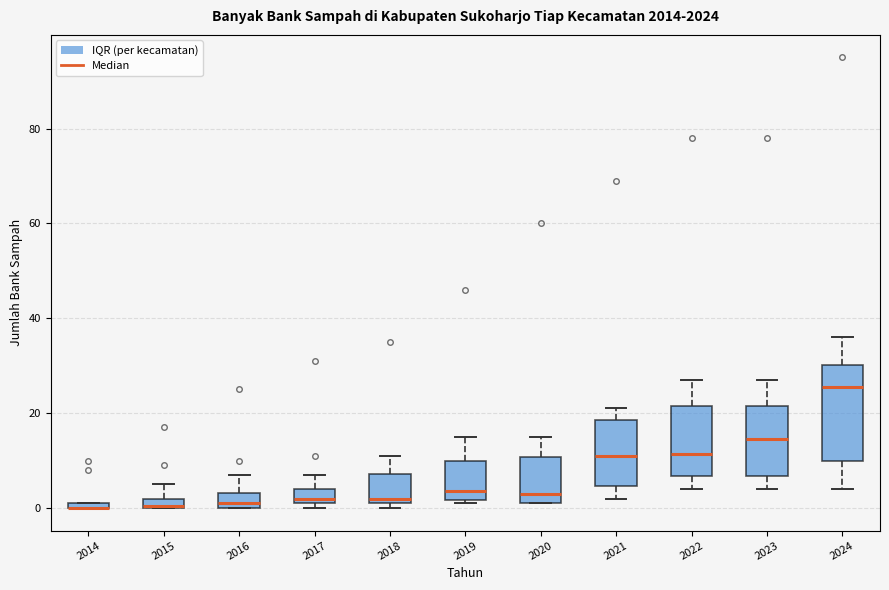

Where does the upper whisker of the box at x = 2015 end on the y-axis? The values are not printed on the chart, so give them approximately, as read against the axis.

6